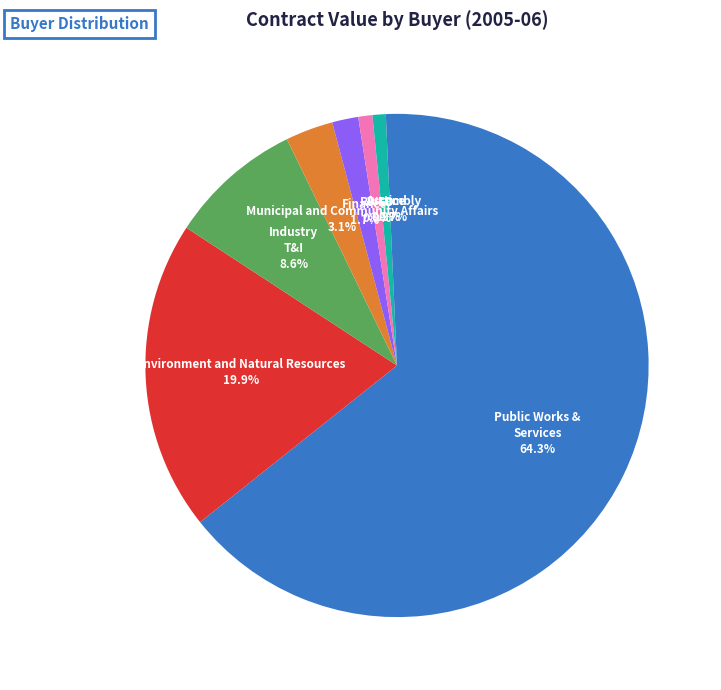

How many slices are in this pie chart?

8